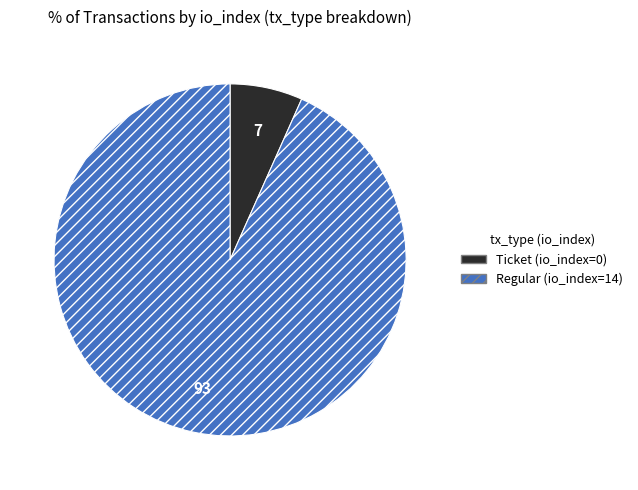

Rank the categories by value from lowest to highest.

Ticket (io_index=0), Regular (io_index=14)